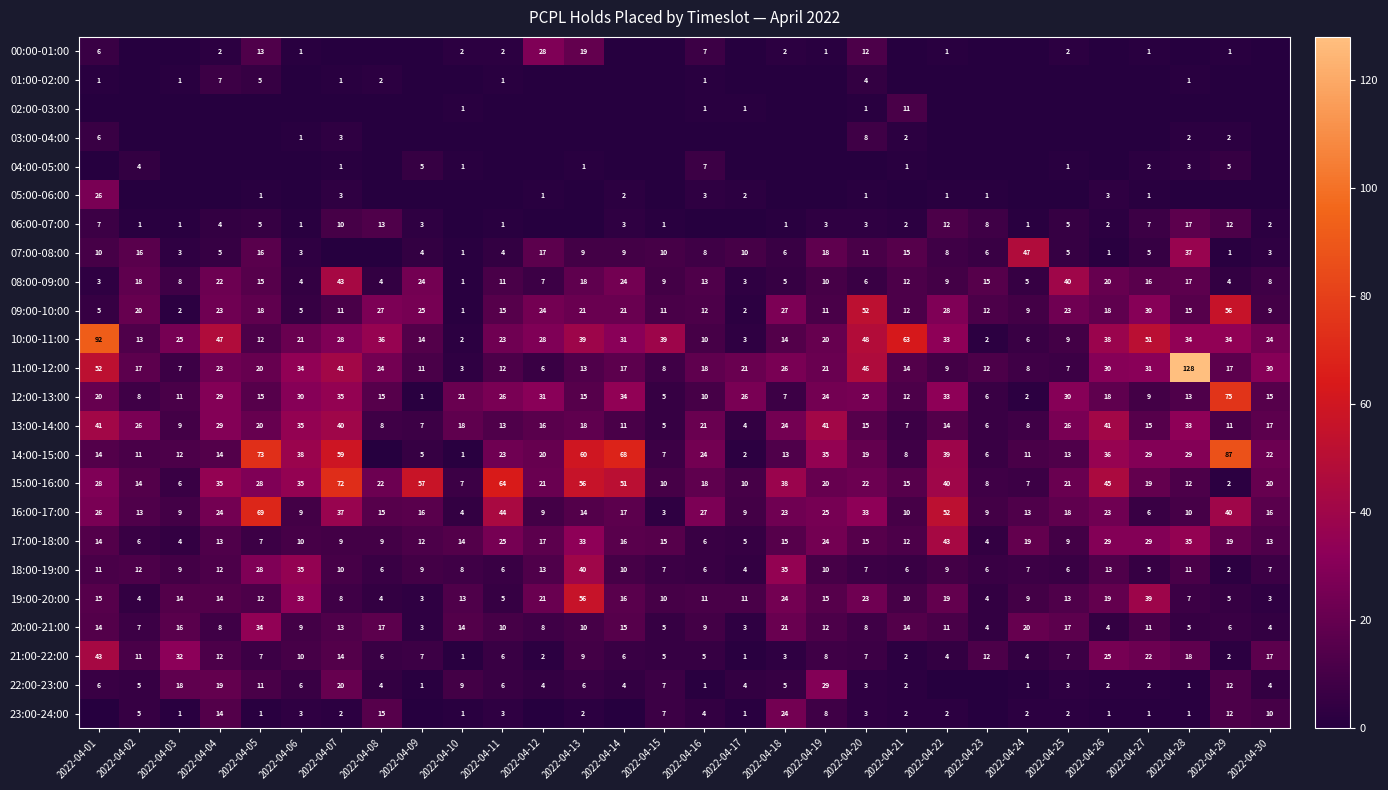

What is the sum of the 23:00-24:00 values at 2022-04-24 and 2022-04-10?

3